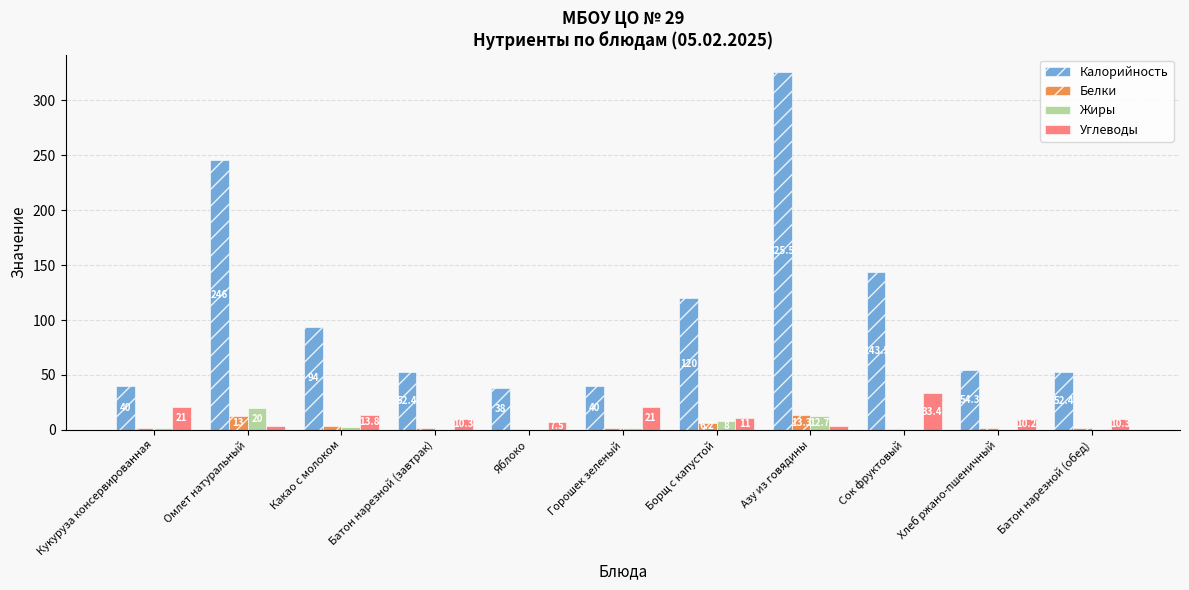

How many data points in Белки are above 1?

9